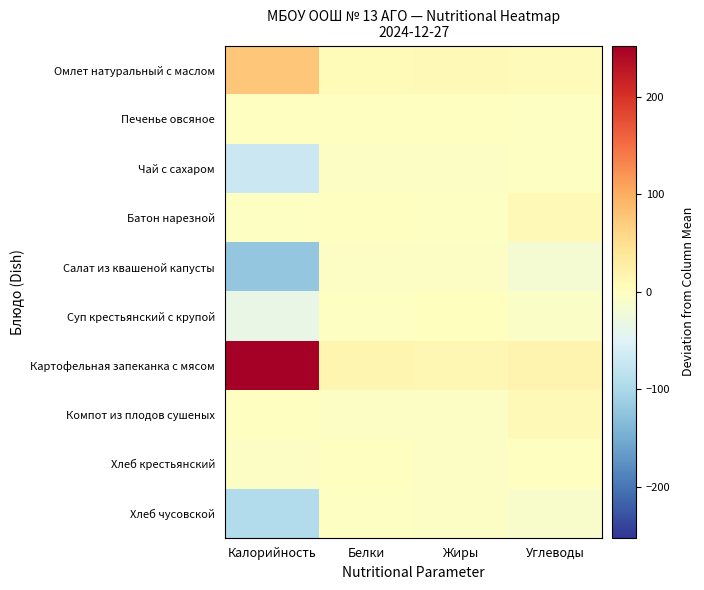

Reading left to right, what are all the values shown in this chart?

Омлет натуральный с маслом: Калорийность=76.6	Белки=7.4	Жиры=9.6	Углеводы=5.3
Печенье овсяное: Калорийность=-0.4	Белки=-1.0	Жиры=-0.4	Углеводы=-3.3
Чай с сахаром: Калорийность=-69.9	Белки=-4.4	Жиры=-4.5	Углеводы=-2.6
Батон нарезной: Калорийность=-2.9	Белки=-0.8	Жиры=-3.0	Углеводы=8.4
Салат из квашеной капусты: Калорийность=-120.4	Белки=-4.2	Жиры=-4.1	Углеводы=-17.0
Суп крестьянский с крупой: Калорийность=-35.1	Белки=-2.5	Жиры=1.8	Углеводы=-6.1
Картофельная запеканка с мясом: Калорийность=252.2	Белки=15.0	Жиры=13.5	Углеводы=17.1
Компот из плодов сушеных: Калорийность=-1.9	Белки=-4.3	Жиры=-4.5	Углеводы=9.5
Хлеб крестьянский: Калорийность=-5.5	Белки=-1.8	Жиры=-4.1	Углеводы=-0.4
Хлеб чусовской: Калорийность=-93.1	Белки=-3.3	Жиры=-4.2	Углеводы=-10.9